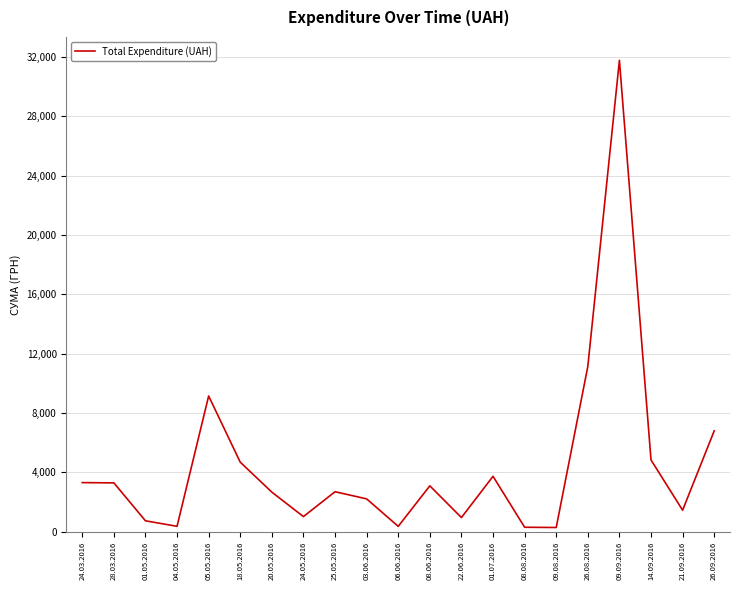

What is the difference between the values at 09.09.2016 and 28.03.2016?

28485.9